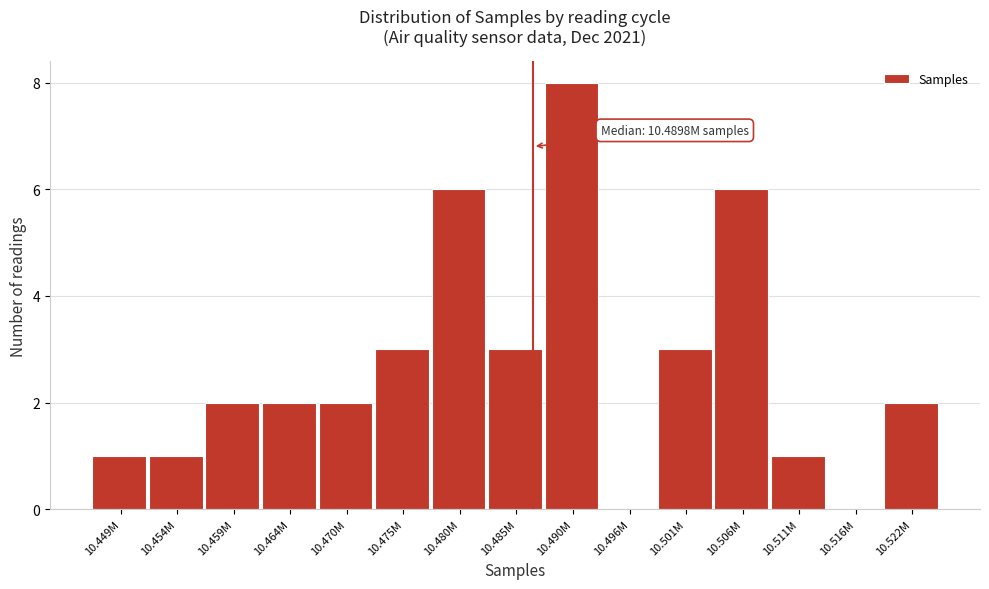

Reading left to right, extract all data points from this chart.

10.449M=1	10.454M=1	10.459M=2	10.464M=2	10.470M=2	10.475M=3	10.480M=6	10.485M=3	10.490M=8	10.496M=0	10.501M=3	10.506M=6	10.511M=1	10.516M=0	10.522M=2